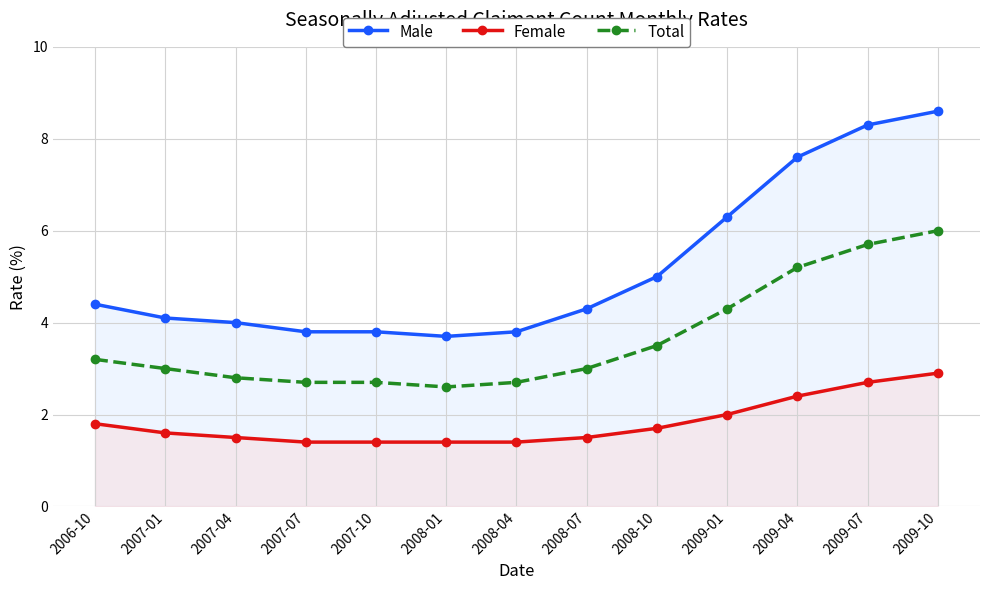

What is the minimum value shown in the chart?

1.4